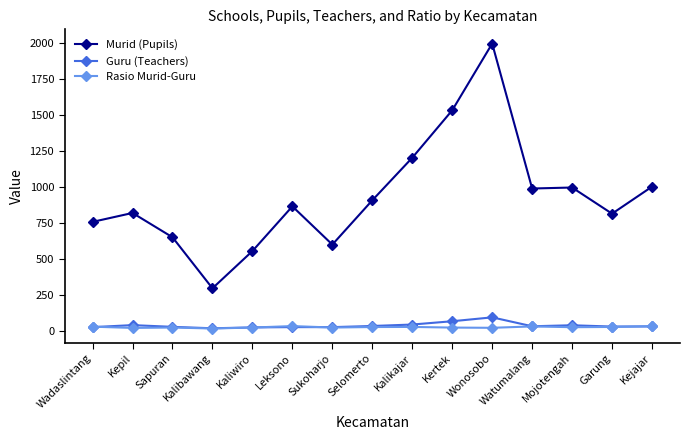

Which series has the widest spread of values?

Murid (Pupils)